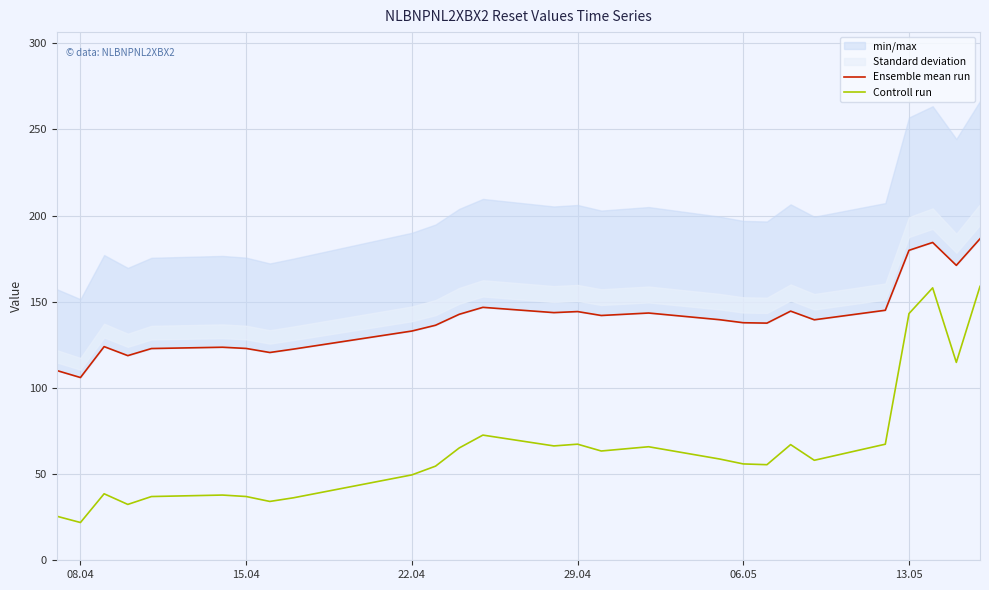

What is the highest value of the Controll run series?

158.9